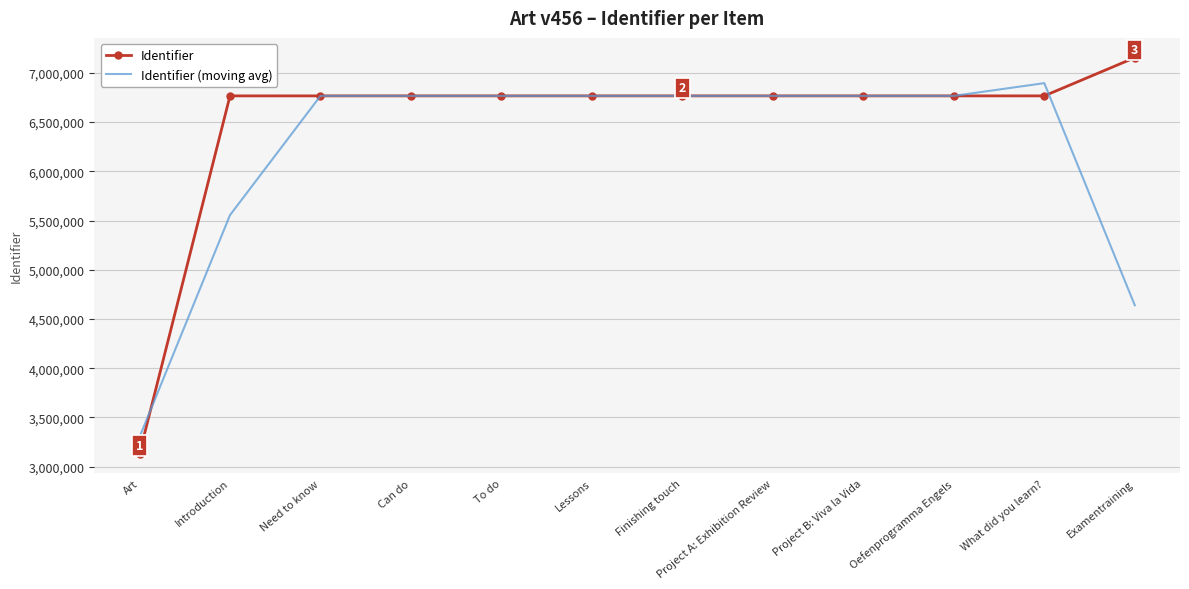

What is the difference between the Identifier (moving avg) values at Need to know and Introduction?

1210950.7